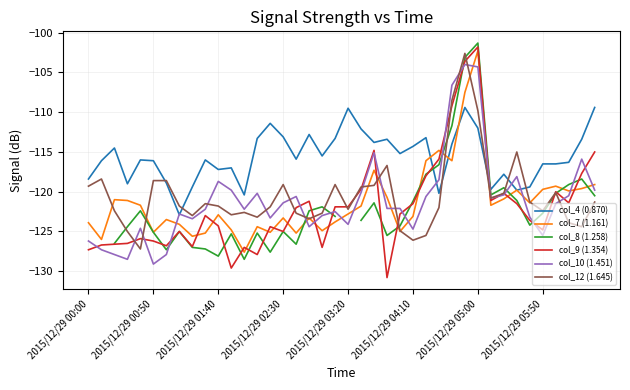

What is the maximum value for col_7 (1.161)?

-102.3